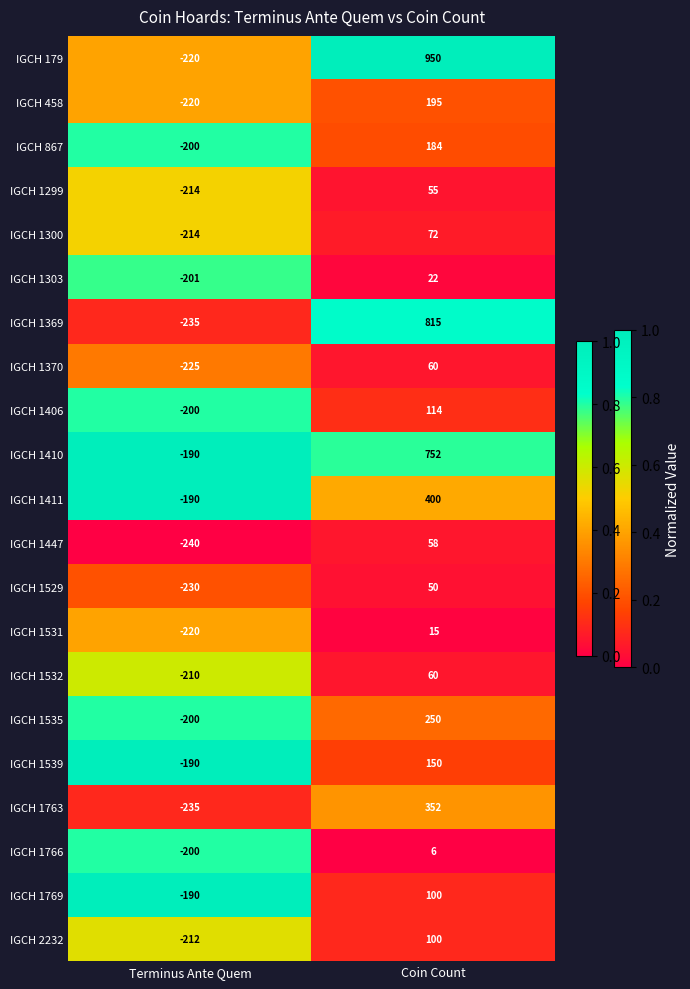

Is it true that IGCH 1535 equals -63 at Terminus Ante Quem?

False